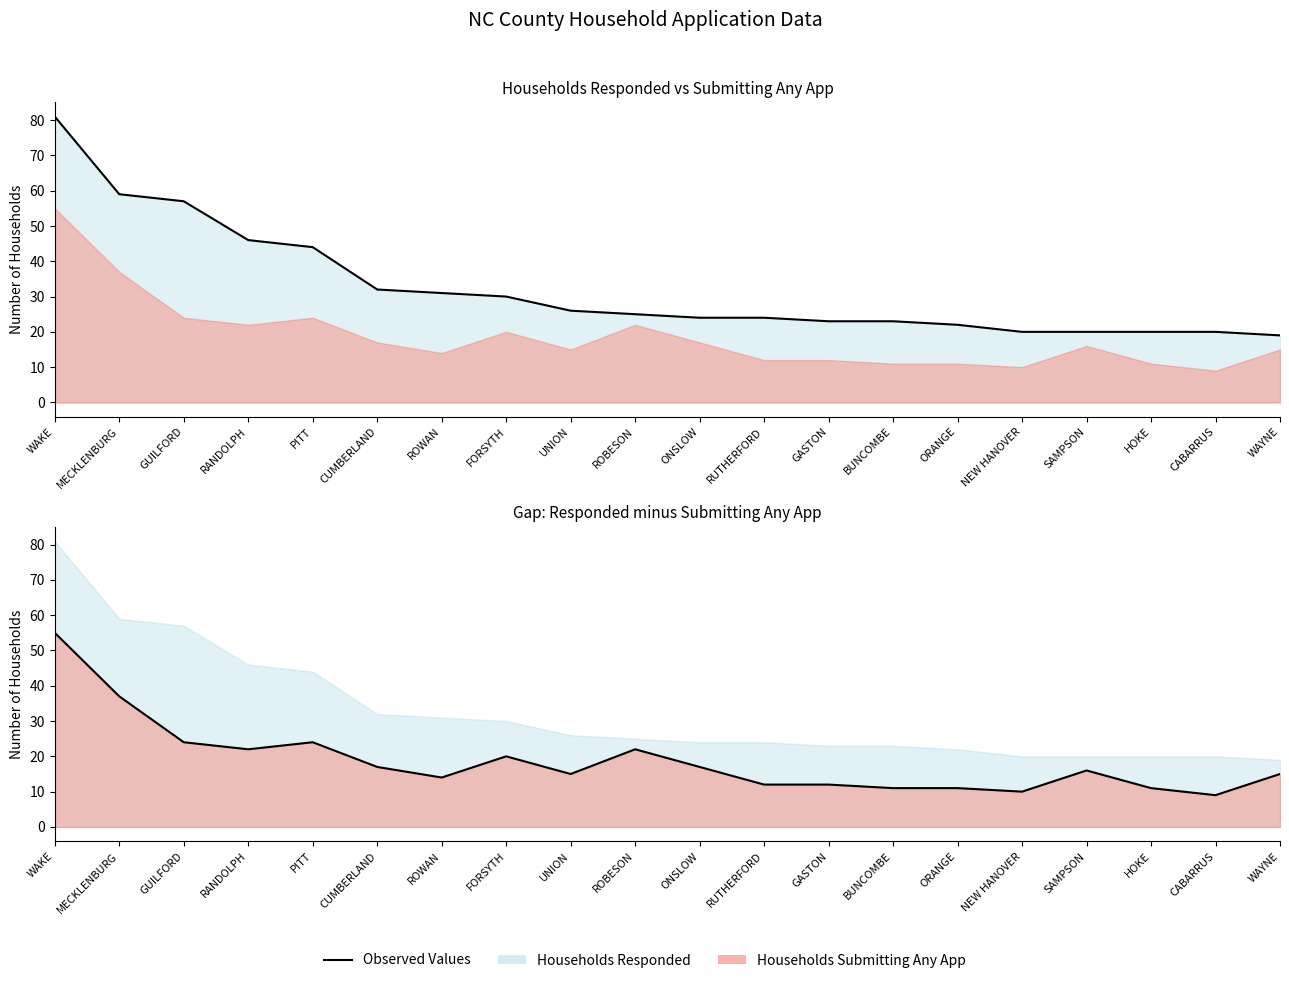

What value does the Households Submitting Any App Line series have at RANDOLPH, to the nearest 10?

20